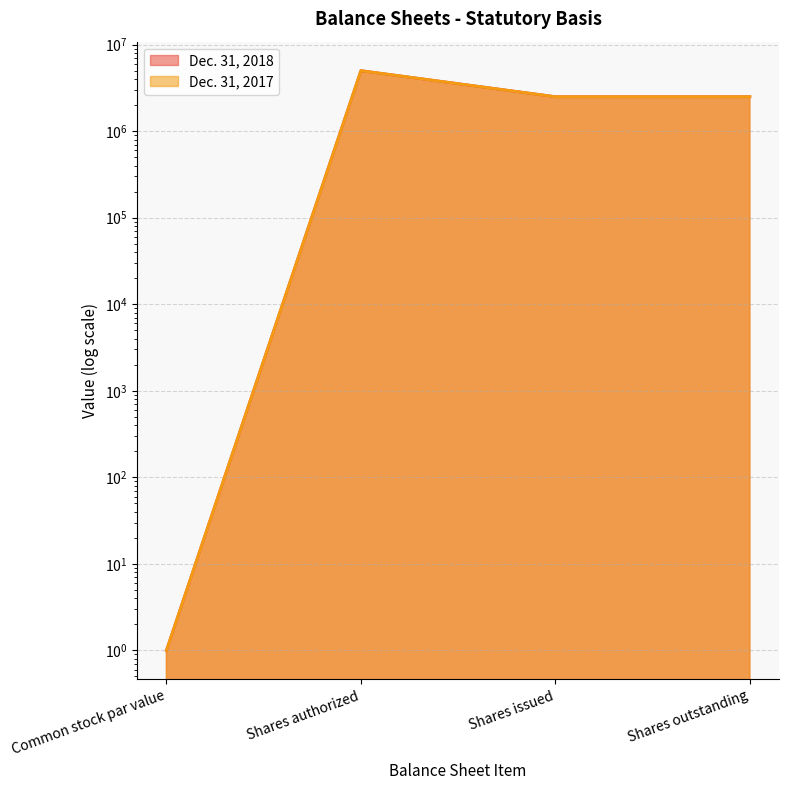

True or false: Dec. 31, 2018 has more than 0 interior local peaks.

True